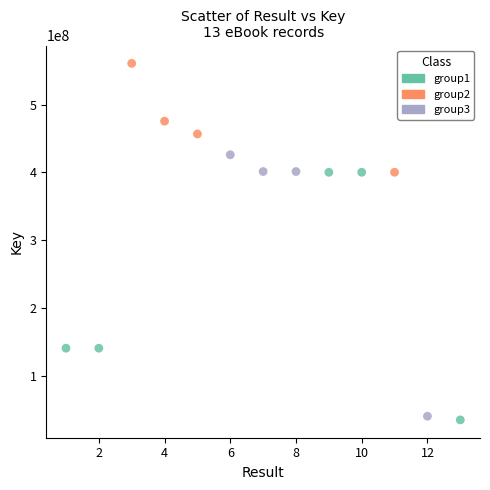

Which series reaches the maximum Y coordinate?

group2